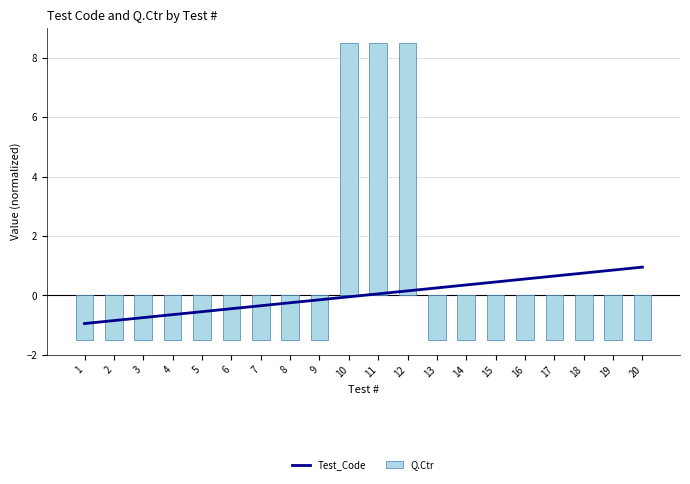

At which category is the sum across all series the highest?

12